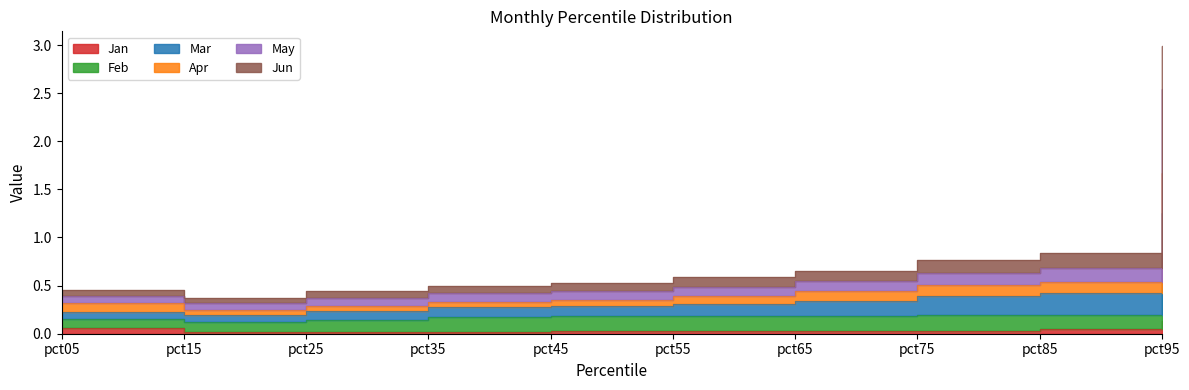

What is the value of the Jun point at the 3rd from the left?

0.4